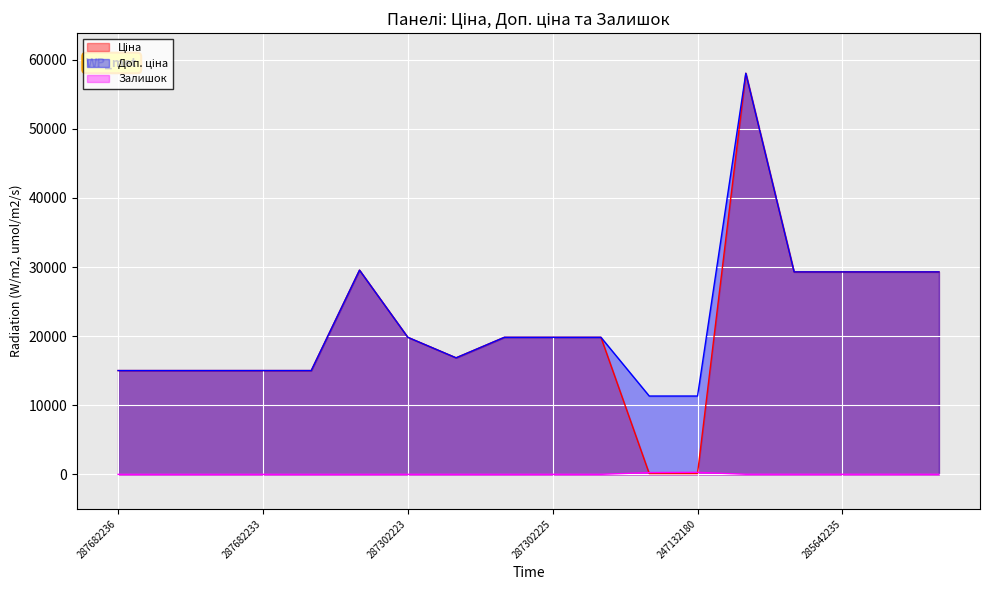

True or false: Залишок has more than 1 points higher than both neighbors.

True